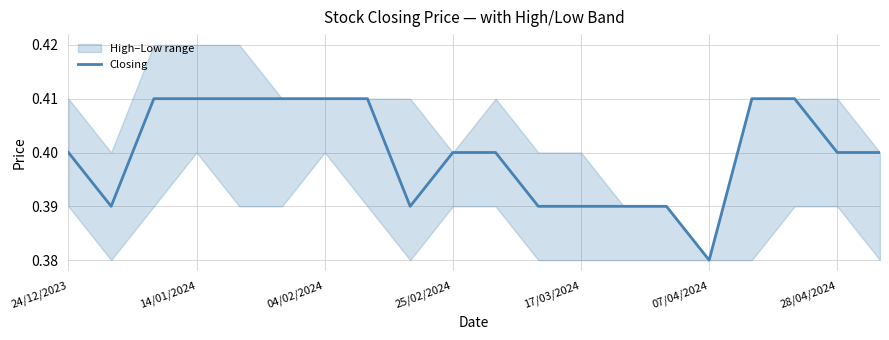

Where is the data nearest to the value 0?

07/04/2024